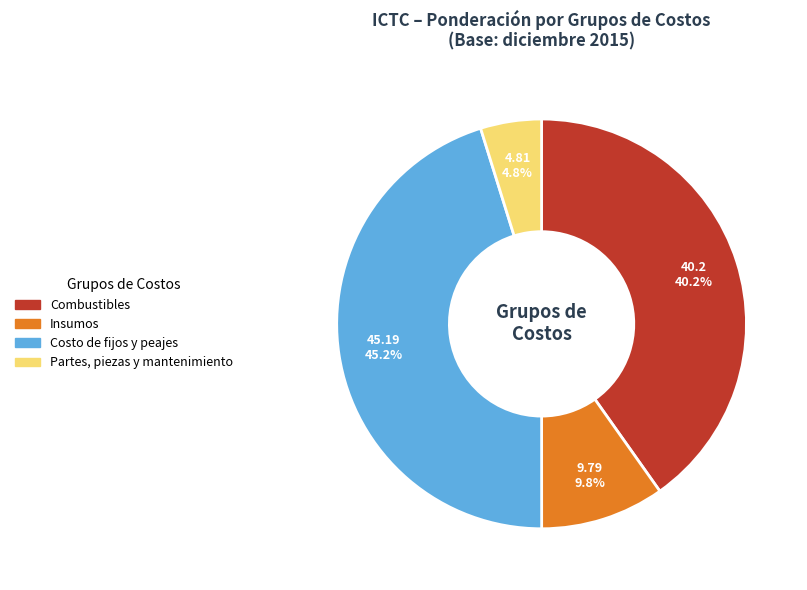

To the nearest percent, what is the difference between the Insumos and Costo de fijos y peajes slice percentages?

35%